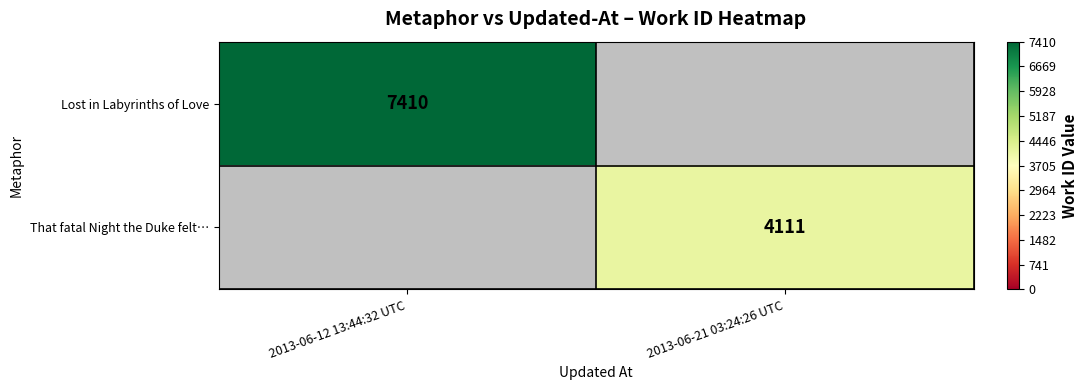

Is the value of Lost in Labyrinths of Love at 2013-06-12 13:44:32 UTC greater than the value of That fatal Night the Duke felt… at 2013-06-21 03:24:26 UTC?

Yes